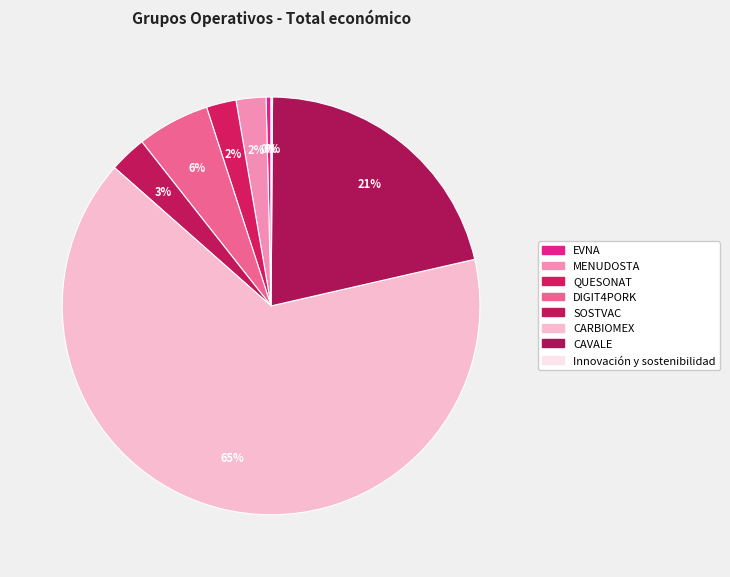

Which category accounts for the majority?

CARBIOMEX